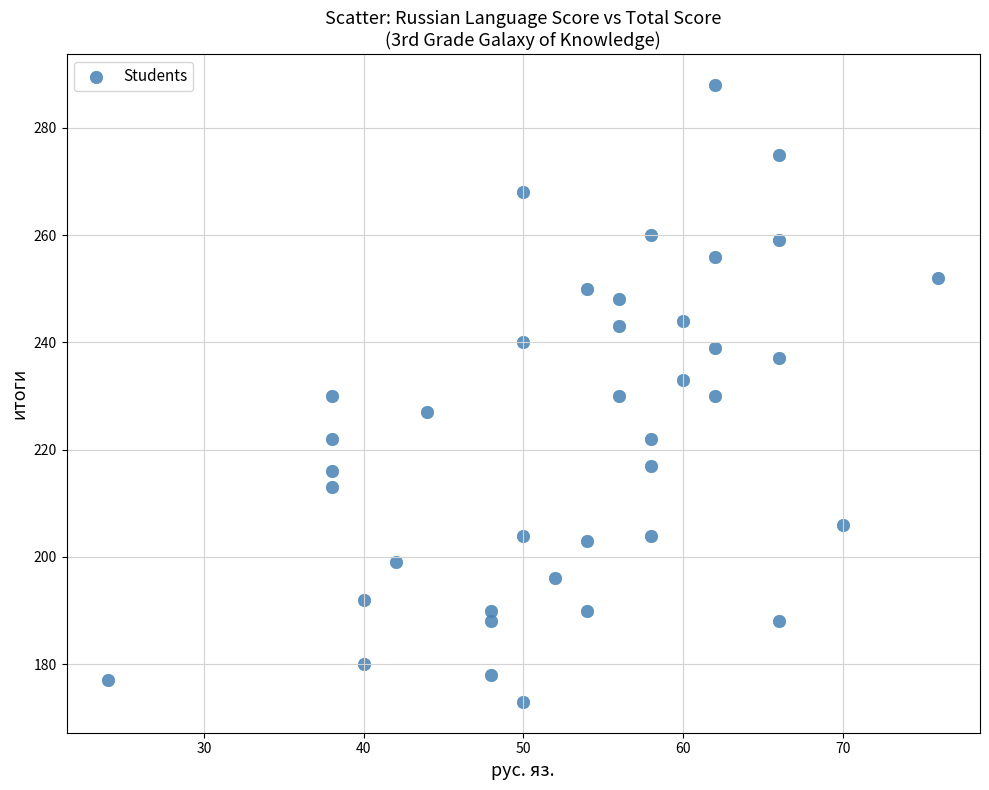

What is the range of Y values (max minus min)?

115